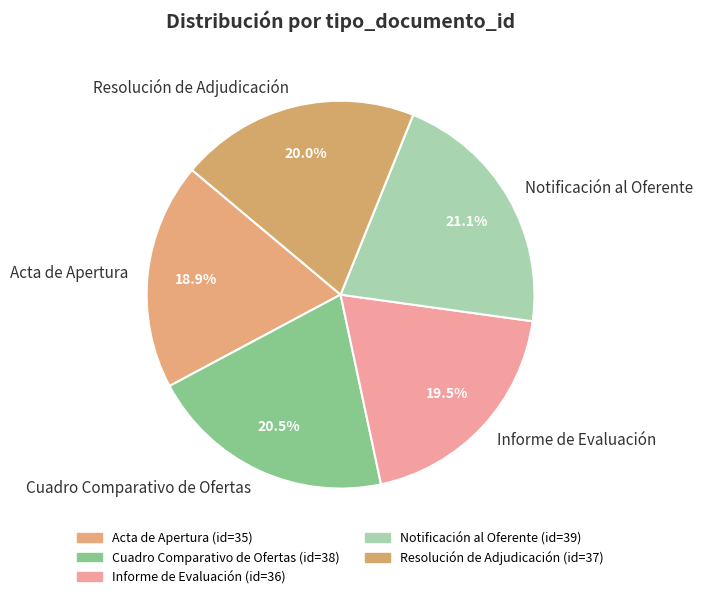

Is it true that Notificación al Oferente is 21% of the pie?

True